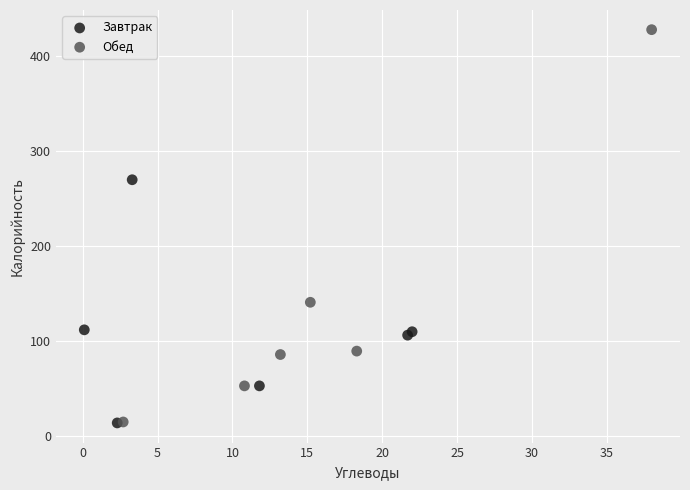

Which series has the widest spread of Y values?

Обед